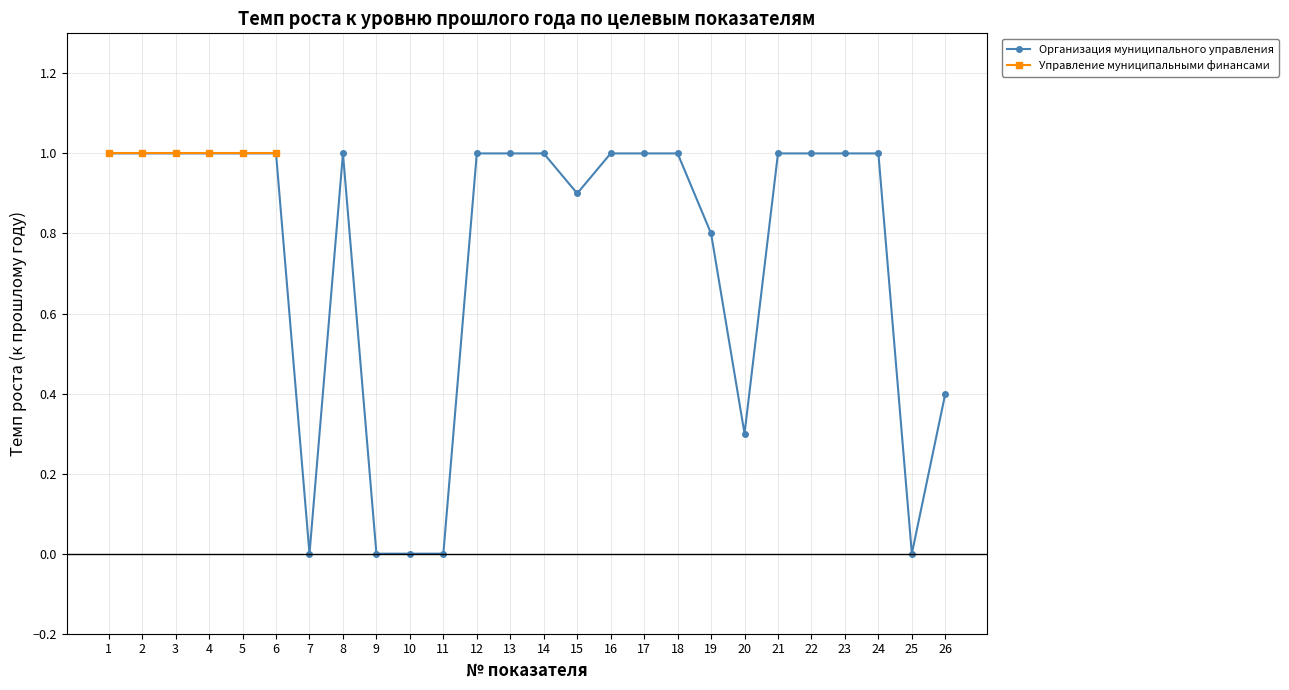

Reading right to left, list all the values displayed in this chart.

26=0.4	25=0.0	24=1.0	23=1.0	22=1.0	21=1.0	20=0.3	19=0.8	18=1.0	17=1.0	16=1.0	15=0.9	14=1.0	13=1.0	12=1.0	11=0.0	10=0.0	9=0.0	8=1.0	7=0.0	6=1.0	5=1.0	4=1.0	3=1.0	2=1.0	1=1.0